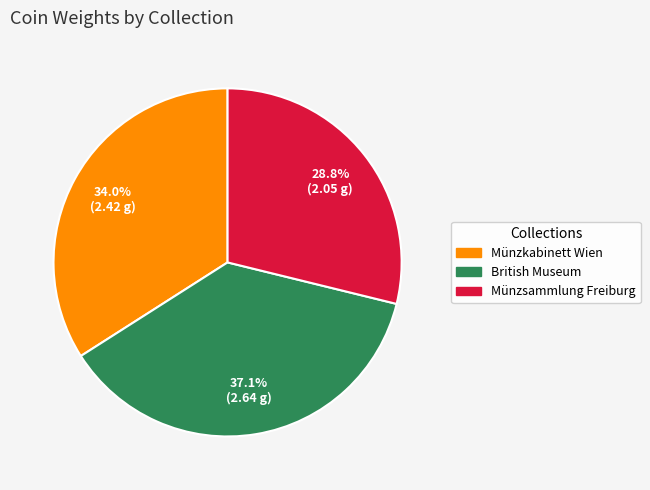

The British Museum slice represents 37% of the pie. True or false?

True